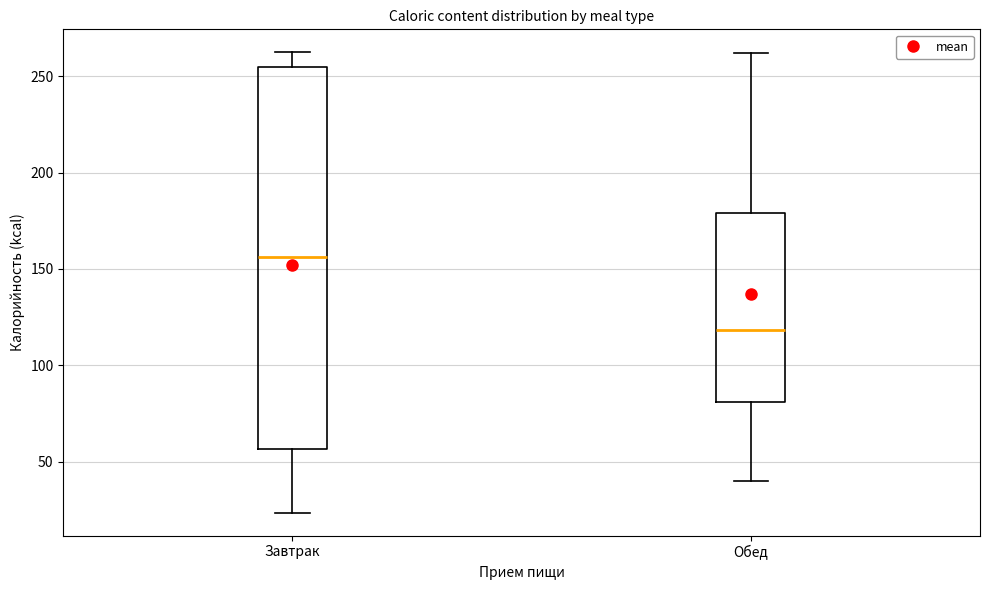

Reading left to right, read every box against the y-axis: the position of its median line, the range the box covers, and the ends of its whiskers. The values are not printed on the chart, so give them approximately, as read against the axis.

Завтрак: median 155, box 55 to 255, whiskers 25 to 265
Обед: median 120, box 80 to 180, whiskers 40 to 260